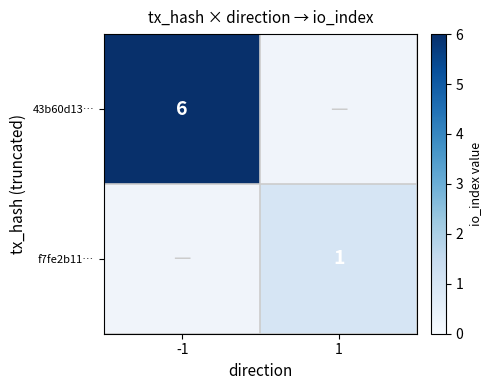

True or false: f7fe2b11… has a value of 1 at 1.

True